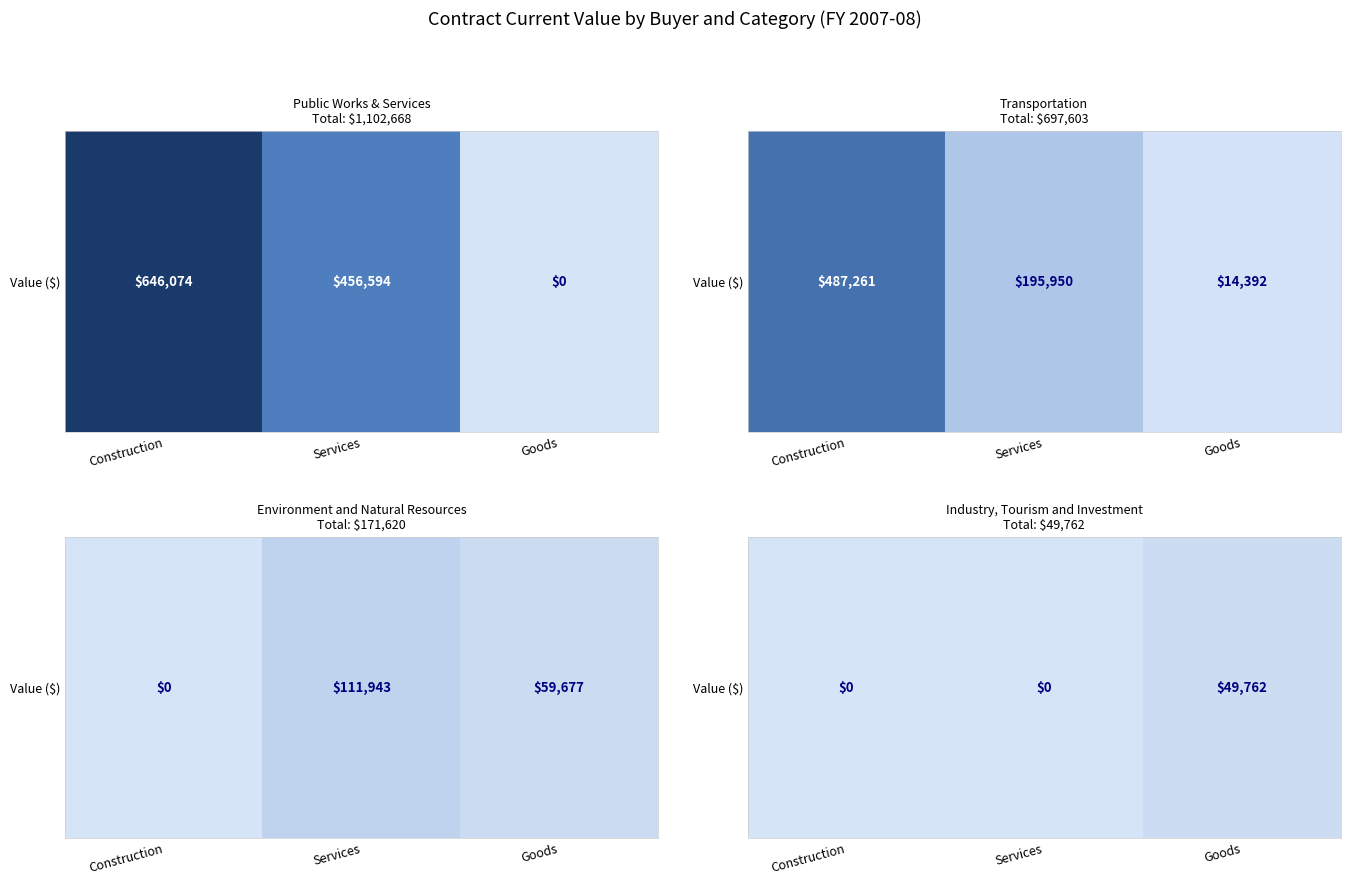

Rank the categories by value from highest to lowest.

Goods, Construction, Services